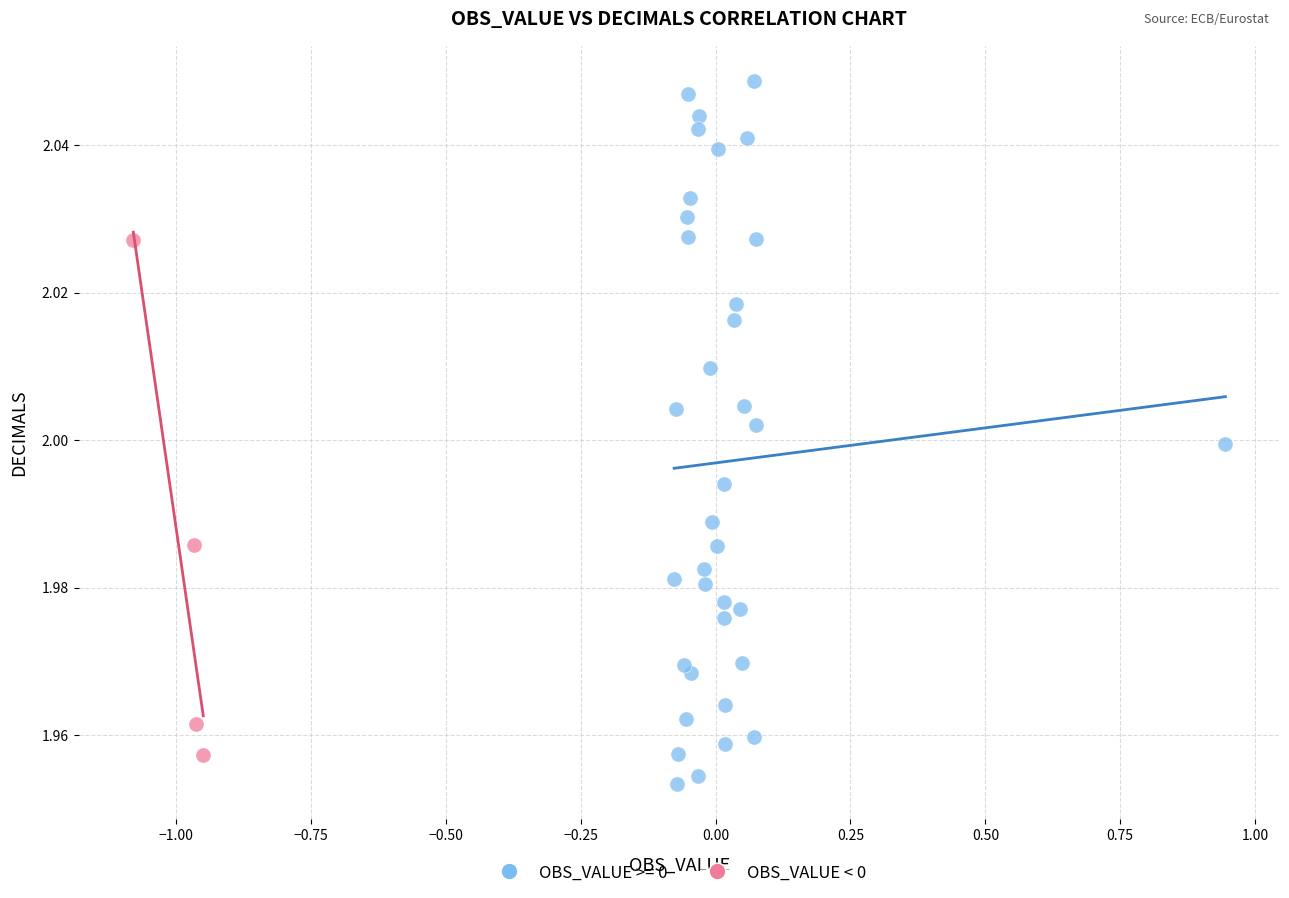

Which series contains the highest Y value?

OBS_VALUE >= 0